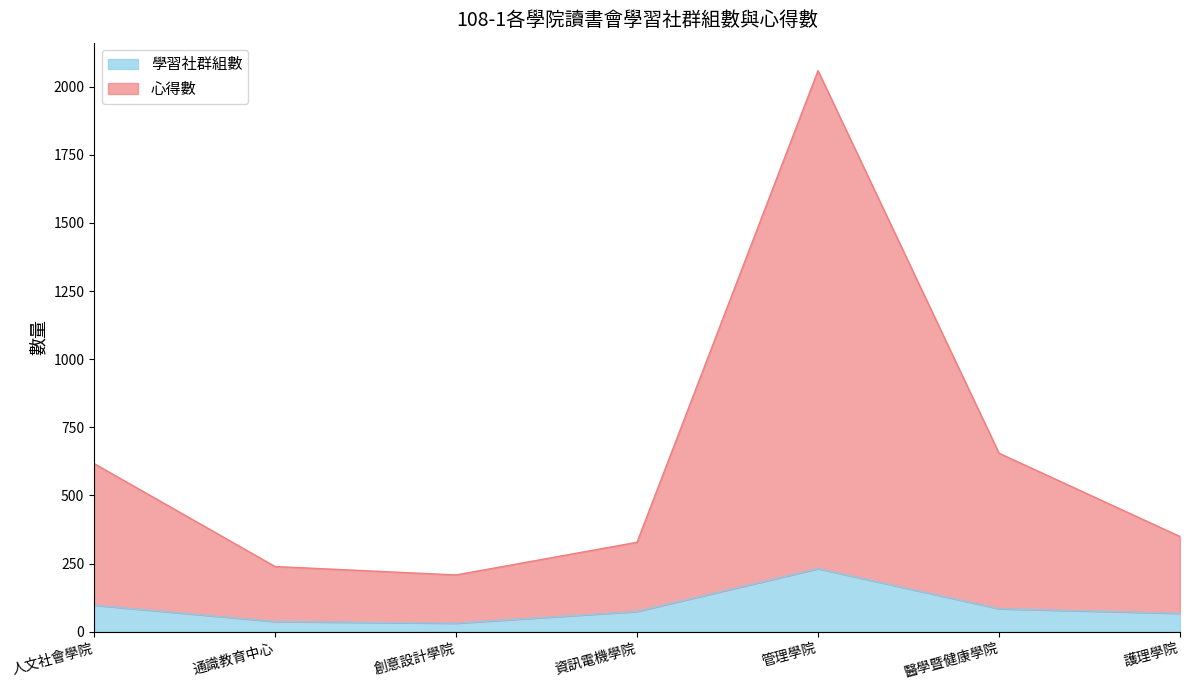

At which label is 心得數 closest to 1133?

醫學暨健康學院